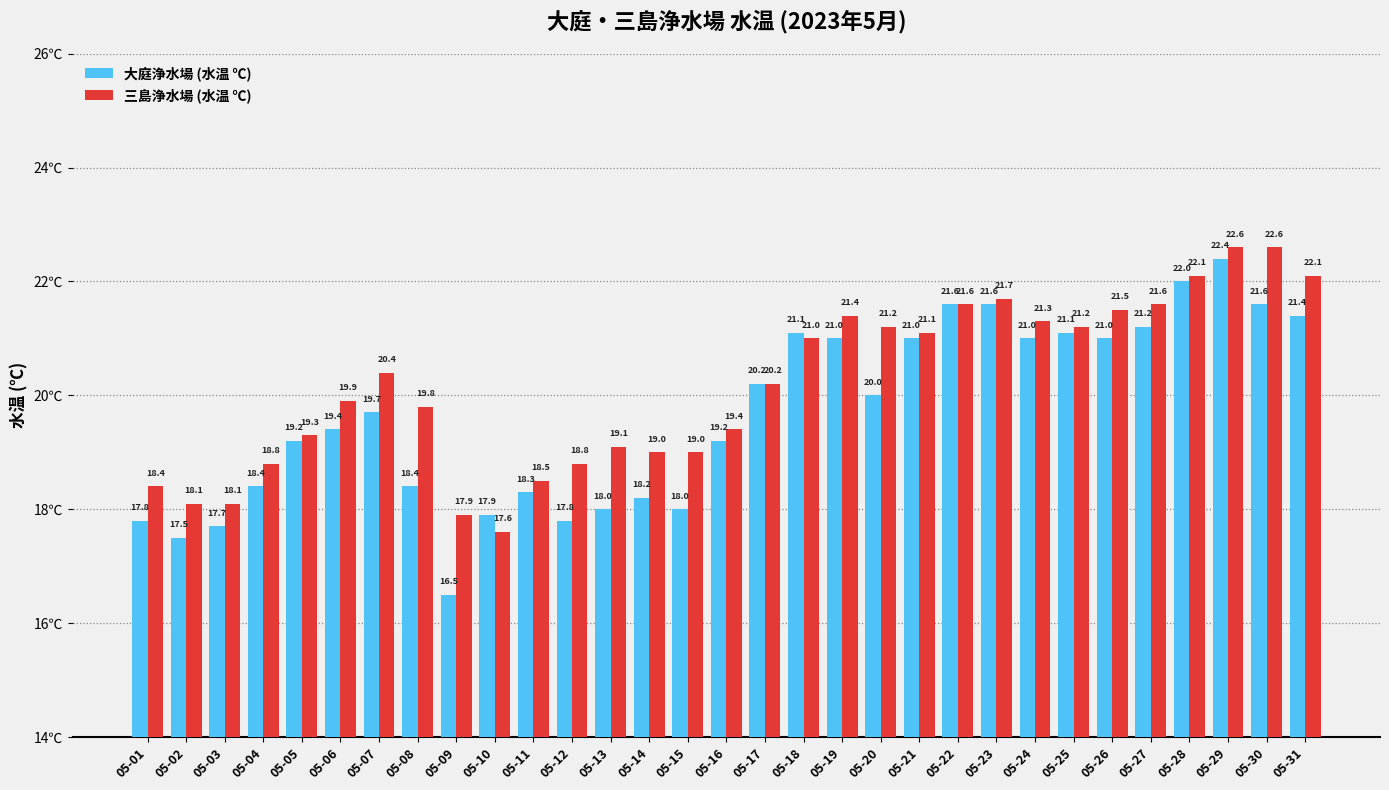

Is it true that 三島浄水場 (水温 ℃) equals 10.9 at 05-10?

False